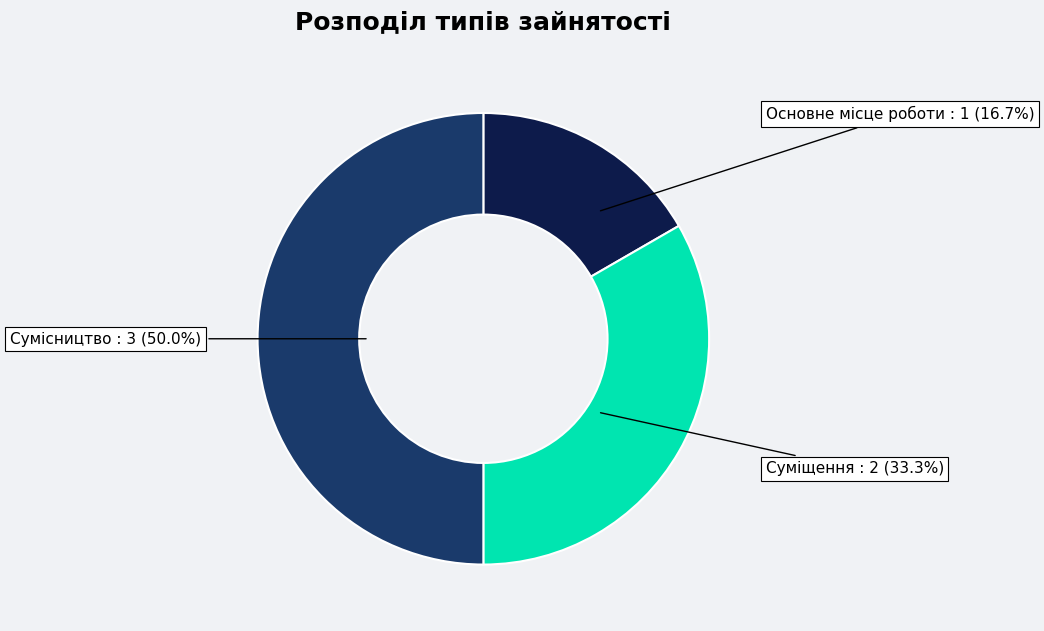

How many slices are in this pie chart?

3